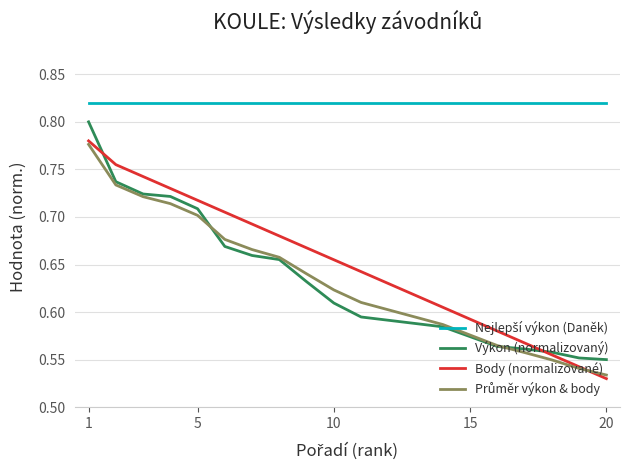

Which category has the highest value in the Nejlepší výkon (Daněk) series?

1